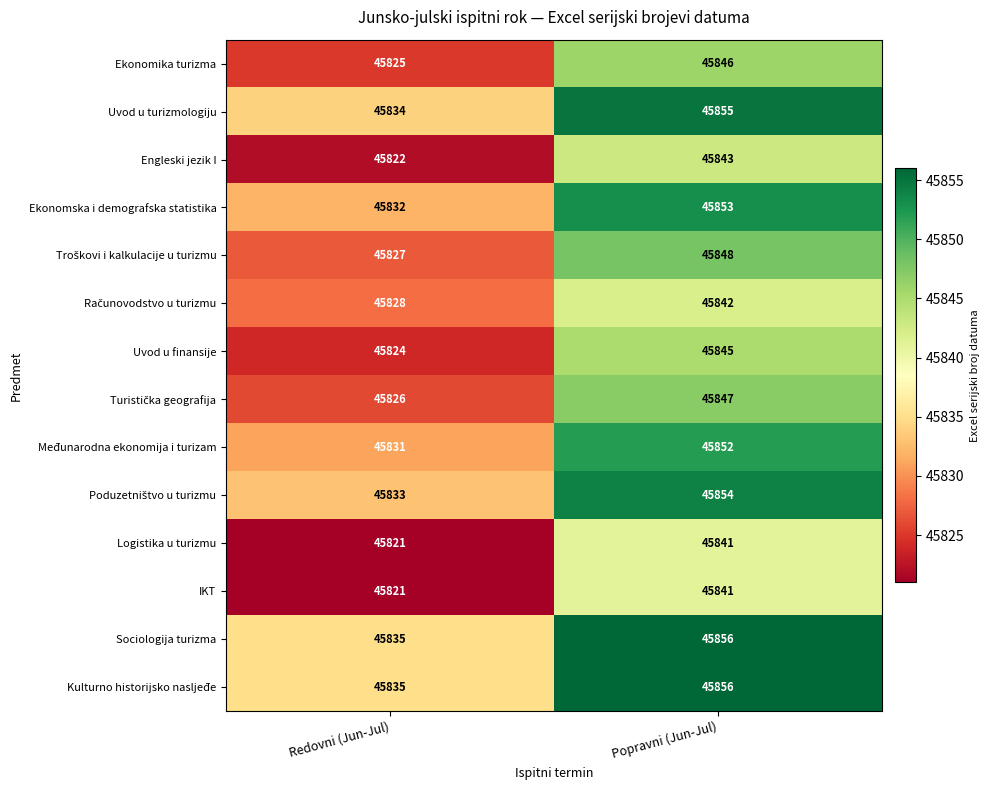

Is the value of Sociologija turizma at Popravni (Jun-Jul) greater than the value of Uvod u turizmologiju at Popravni (Jun-Jul)?

Yes